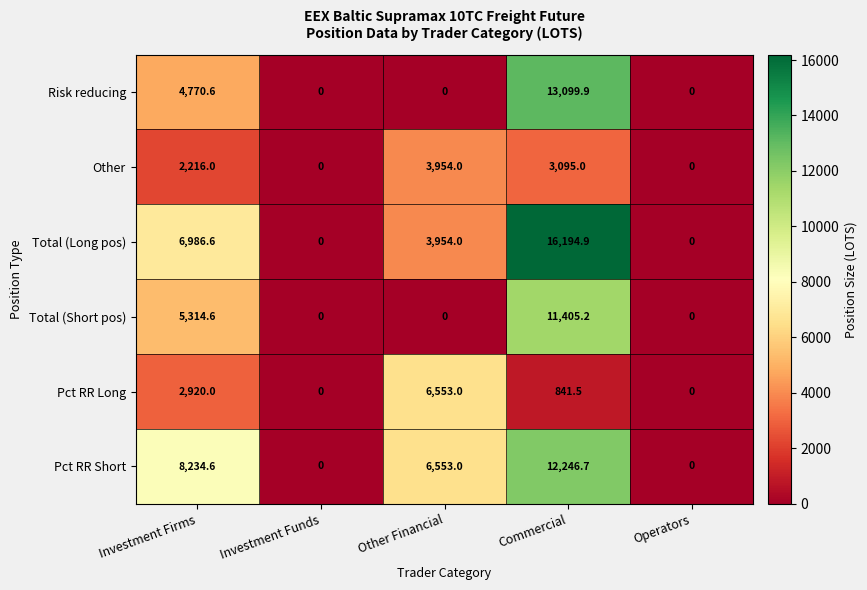

What is the maximum value shown in the chart?

16194.9